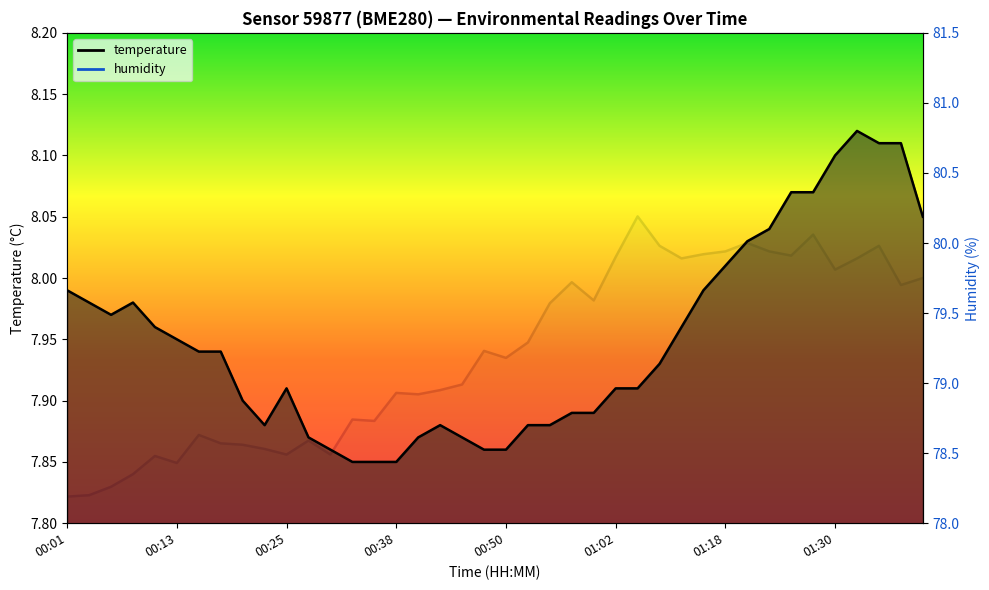

What is the approximate value of temperature at 00:40?

7.9